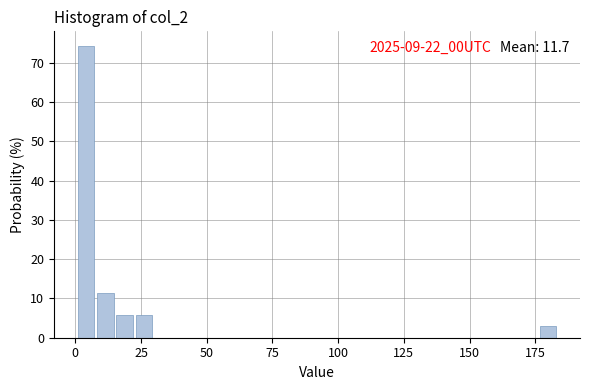

Around what value on the x-axis is the tallest bar? Give the approximate position of its centre, as read against the axis.

5